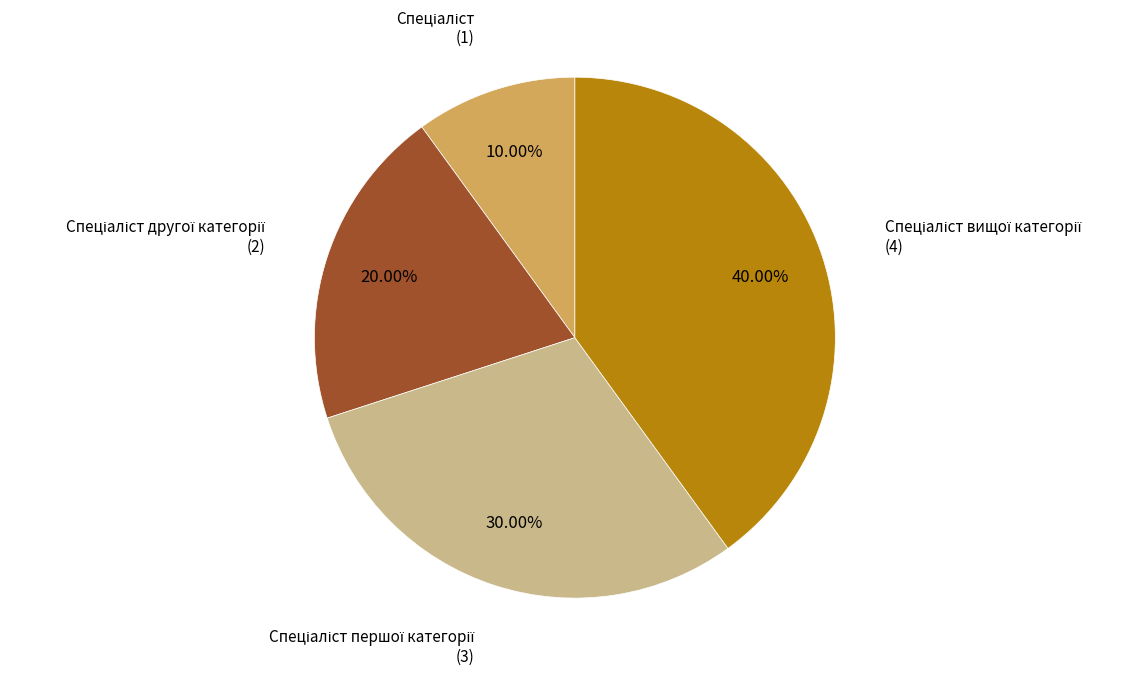

Is there a majority slice in this chart?

No